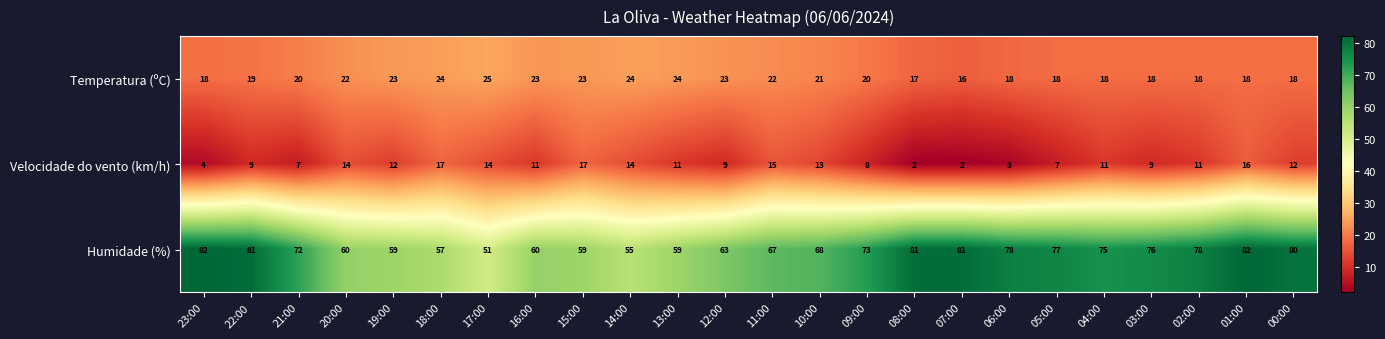

What is the smallest value displayed?

2